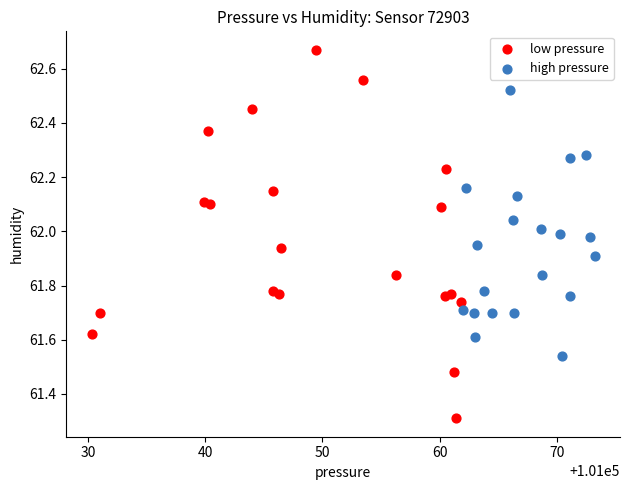

What are all the series names shown in the legend?

low pressure, high pressure